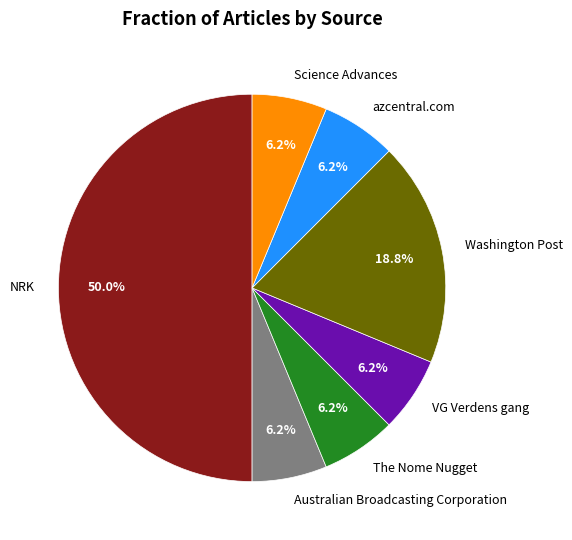

Do azcentral.com and VG Verdens gang together represent more than half of the pie?

No